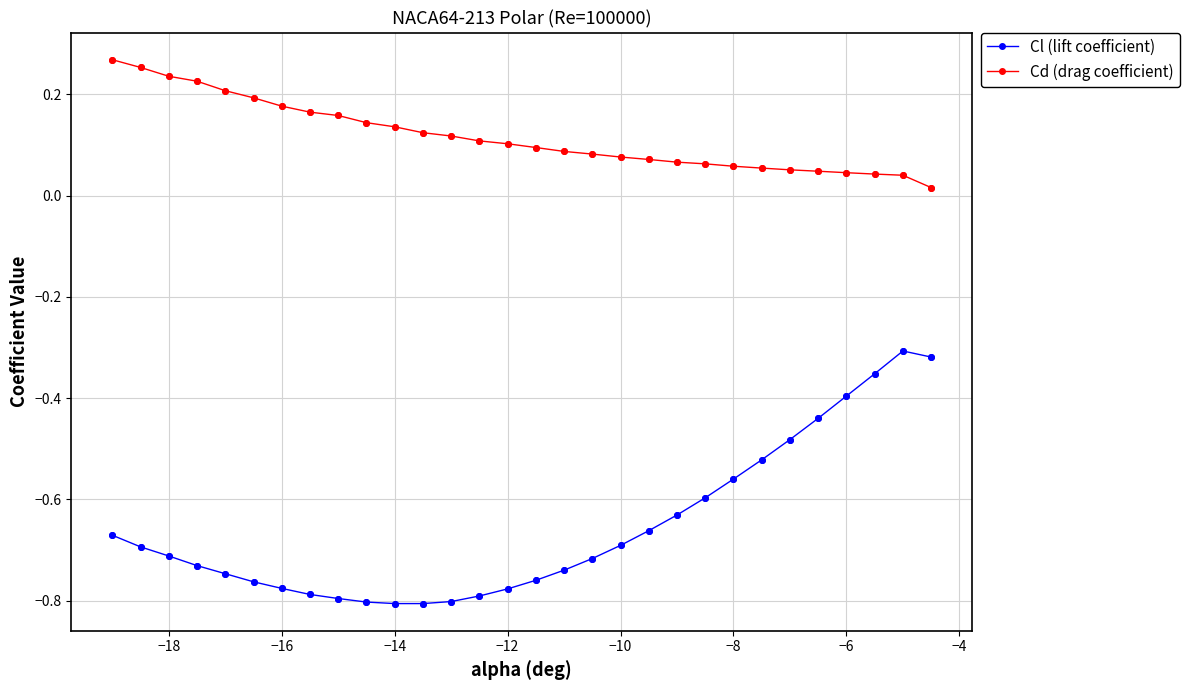

Which series has the largest range (max minus min)?

Cl (lift coefficient)